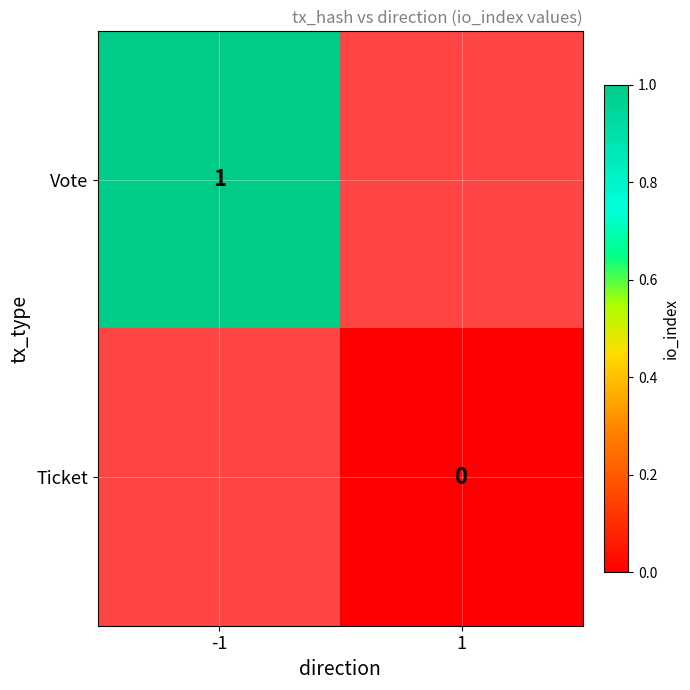

Which has a higher value, 1 or -1?

-1